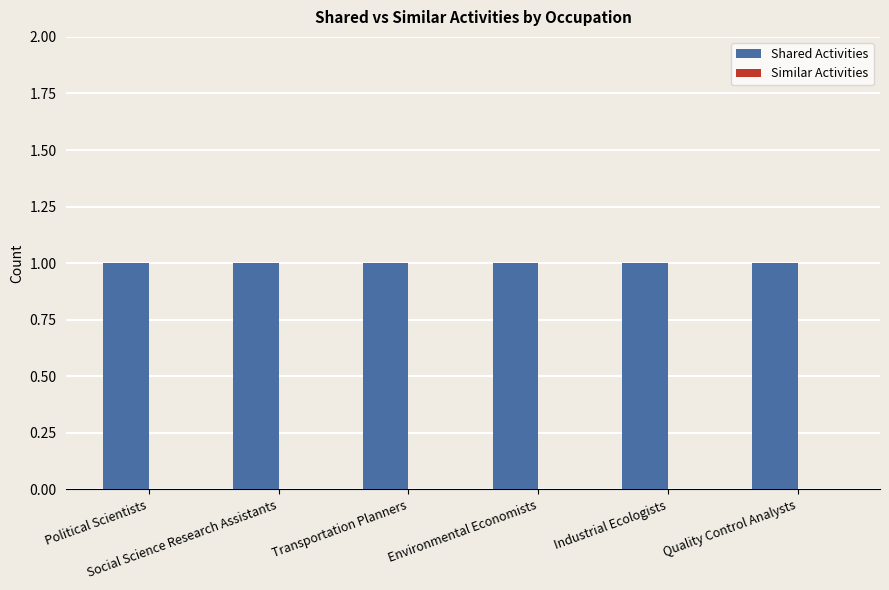

Is it true that Shared Activities equals 1 at Social Science Research Assistants?

False